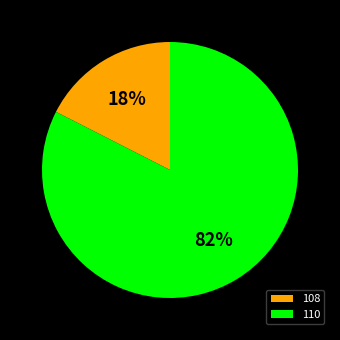

Is there any slice that represents more than half of the pie?

Yes